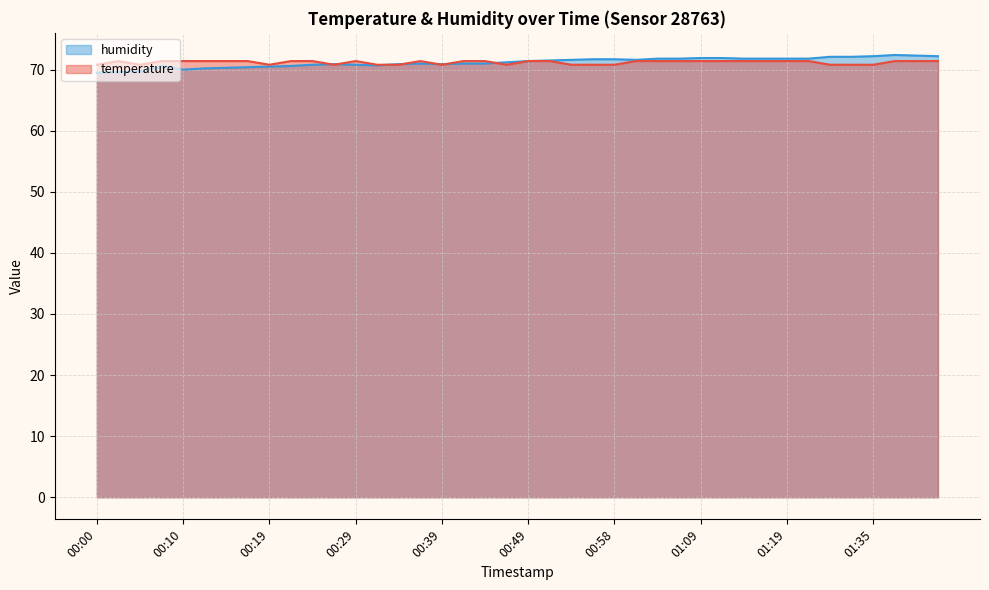

Read the temperature value at 01:04.

71.4